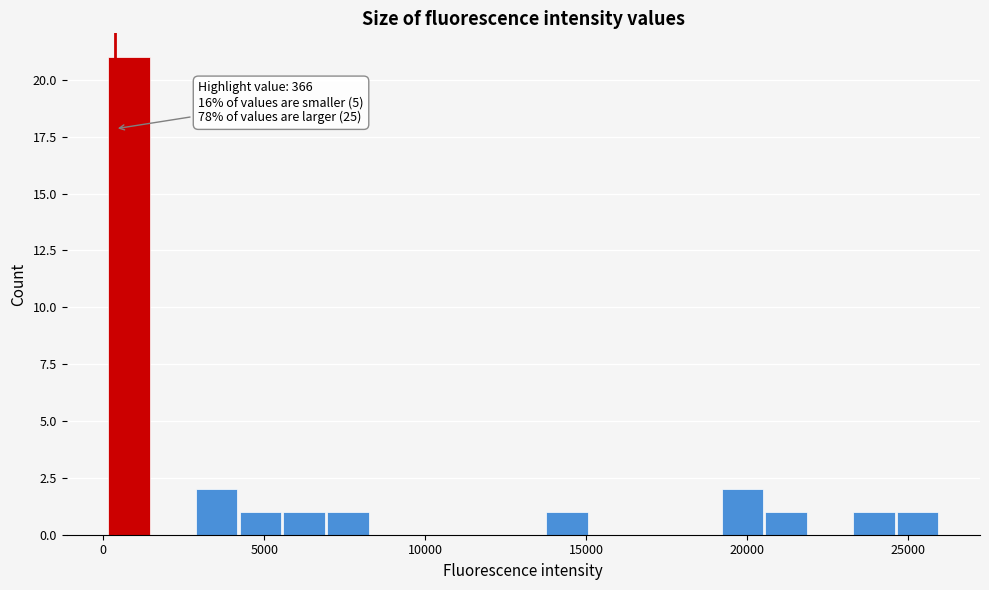

Around what value on the x-axis is the tallest bar? Give the approximate position of its centre, as read against the axis.

1000